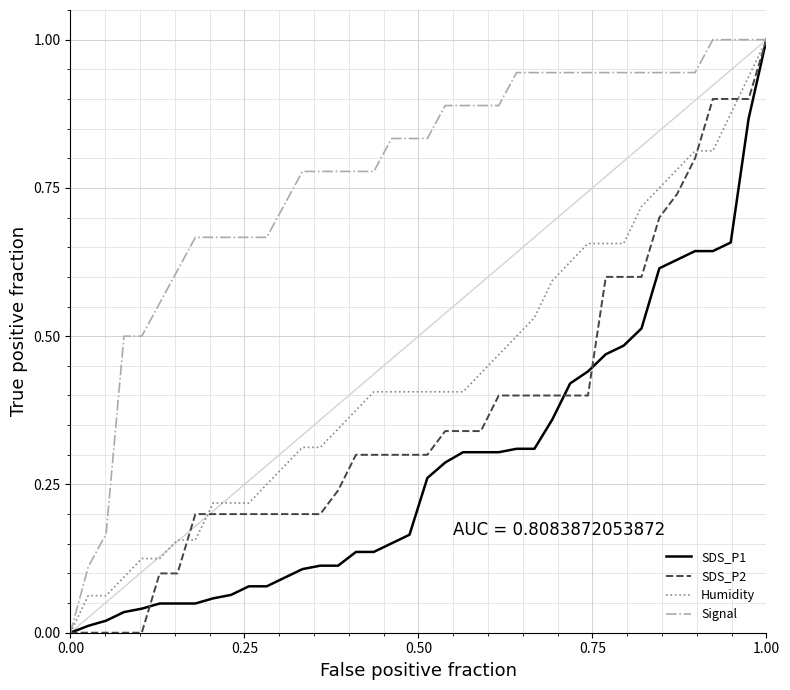

What is the maximum value shown in the chart?

1.0